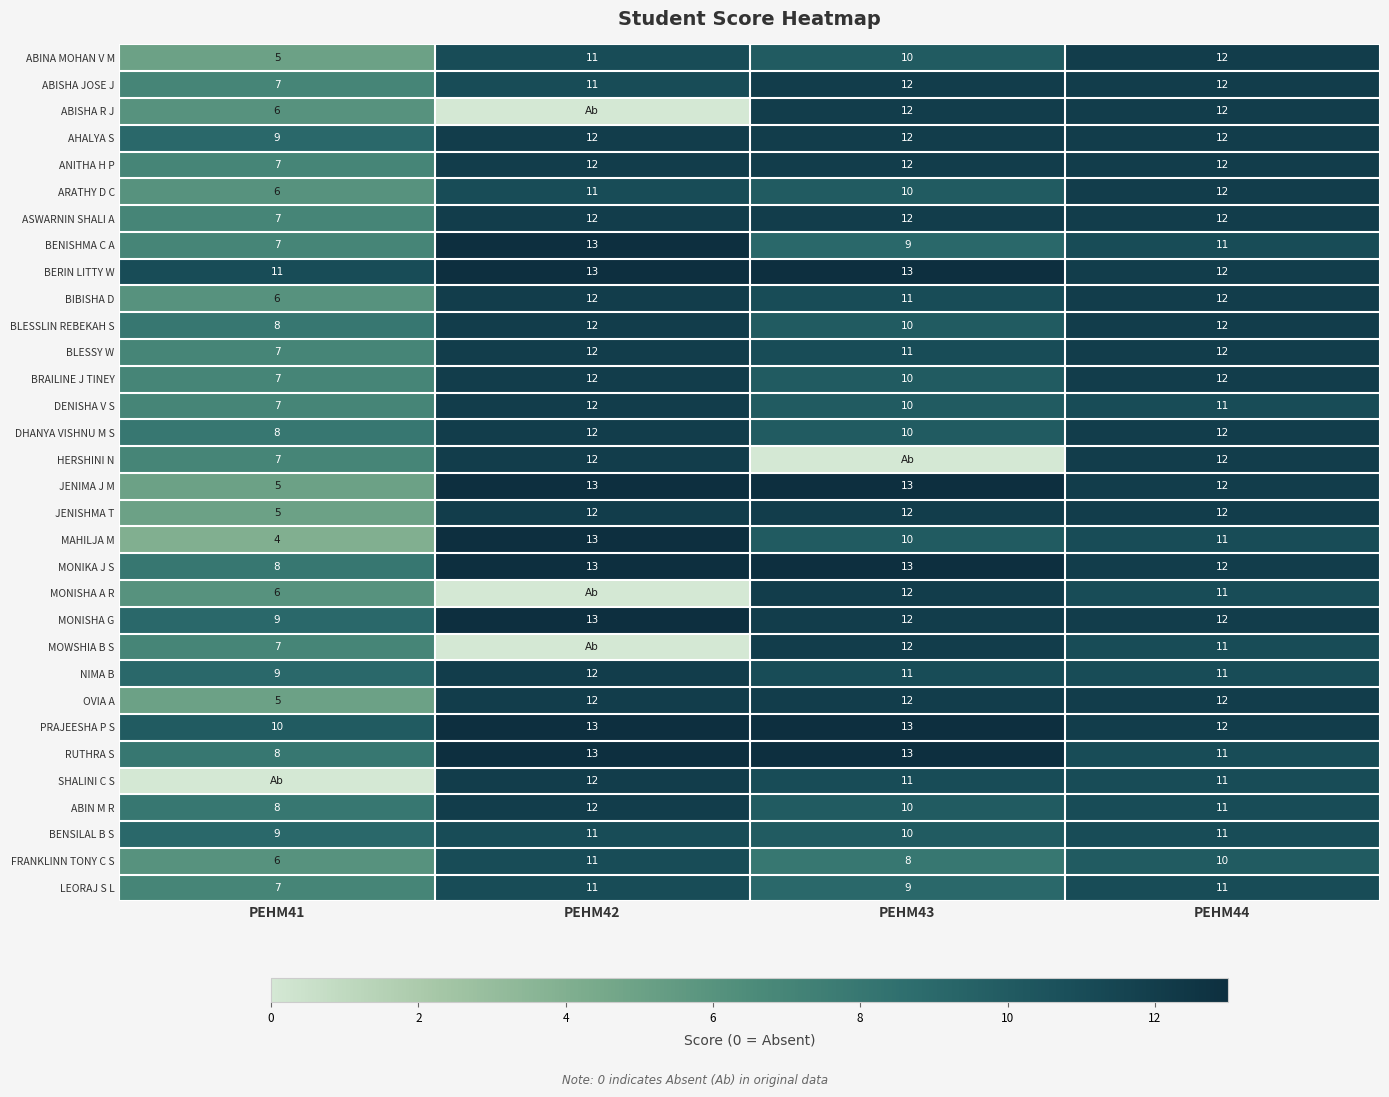

Count the number of data series in this chart.

32